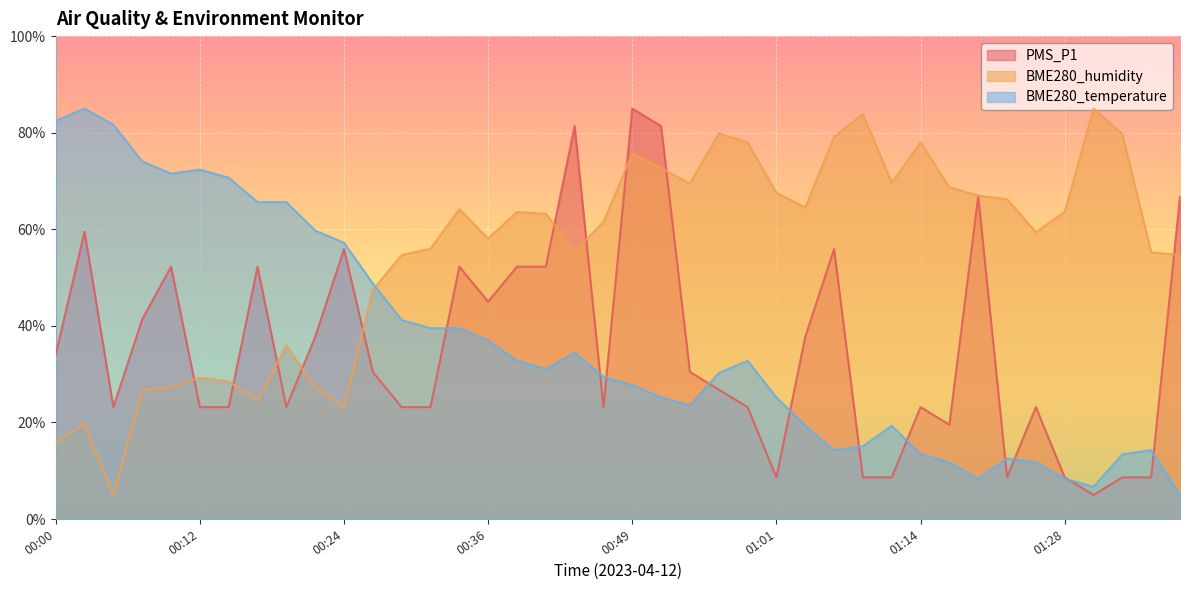

The value of PMS_P1 at 01:14 is 23.2. True or false?

True